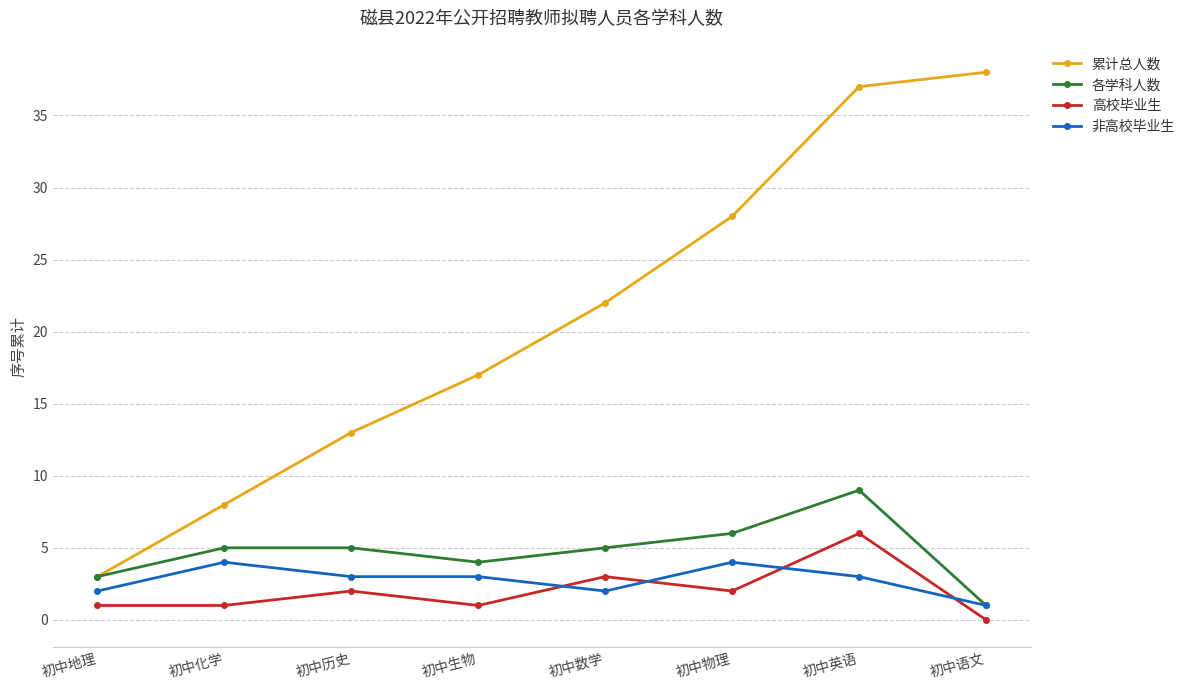

True or false: 高校毕业生 has more than 2 interior local peaks.

True